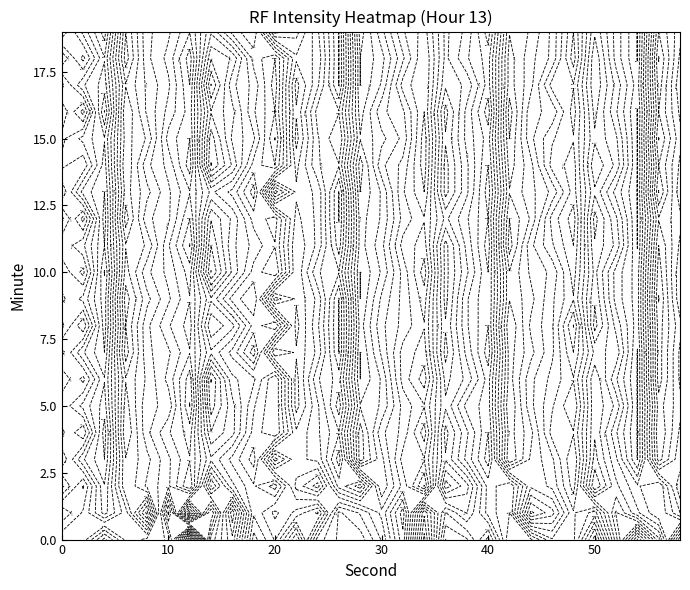

How many values in the 12 series exceed -131?

8